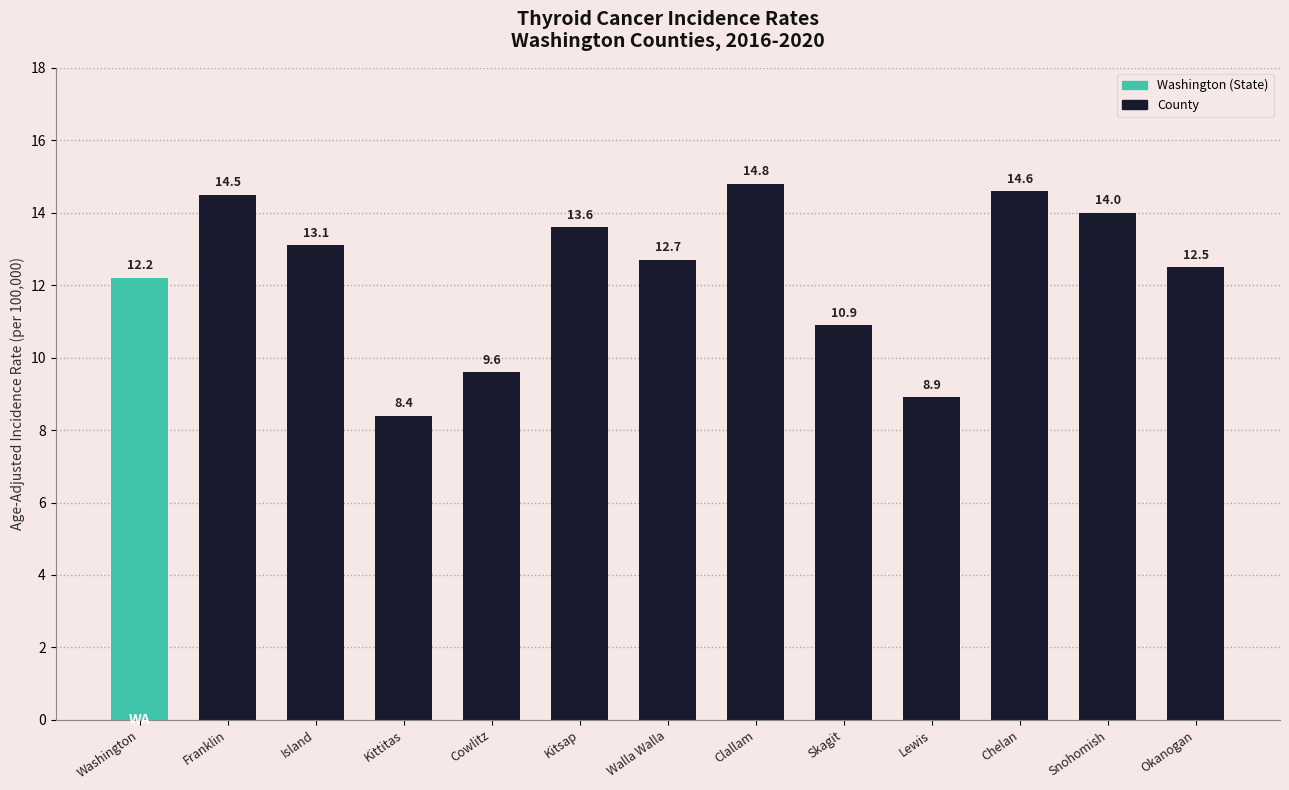

What is the difference between the values at Chelan and Lewis?

5.7